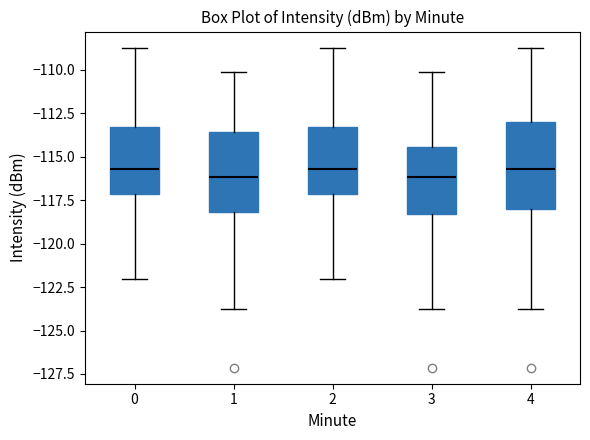

Reading left to right, read every box against the y-axis: the position of its median line, the range the box covers, and the ends of its whiskers. The values are not printed on the chart, so give them approximately, as read against the axis.

0: median -115.5, box -117.0 to -113.5, whiskers -122.0 to -108.5
1: median -116.0, box -118.0 to -113.5, whiskers -124.0 to -110.0
2: median -115.5, box -117.0 to -113.5, whiskers -122.0 to -108.5
3: median -116.0, box -118.5 to -114.5, whiskers -124.0 to -110.0
4: median -115.5, box -118.0 to -113.0, whiskers -124.0 to -108.5